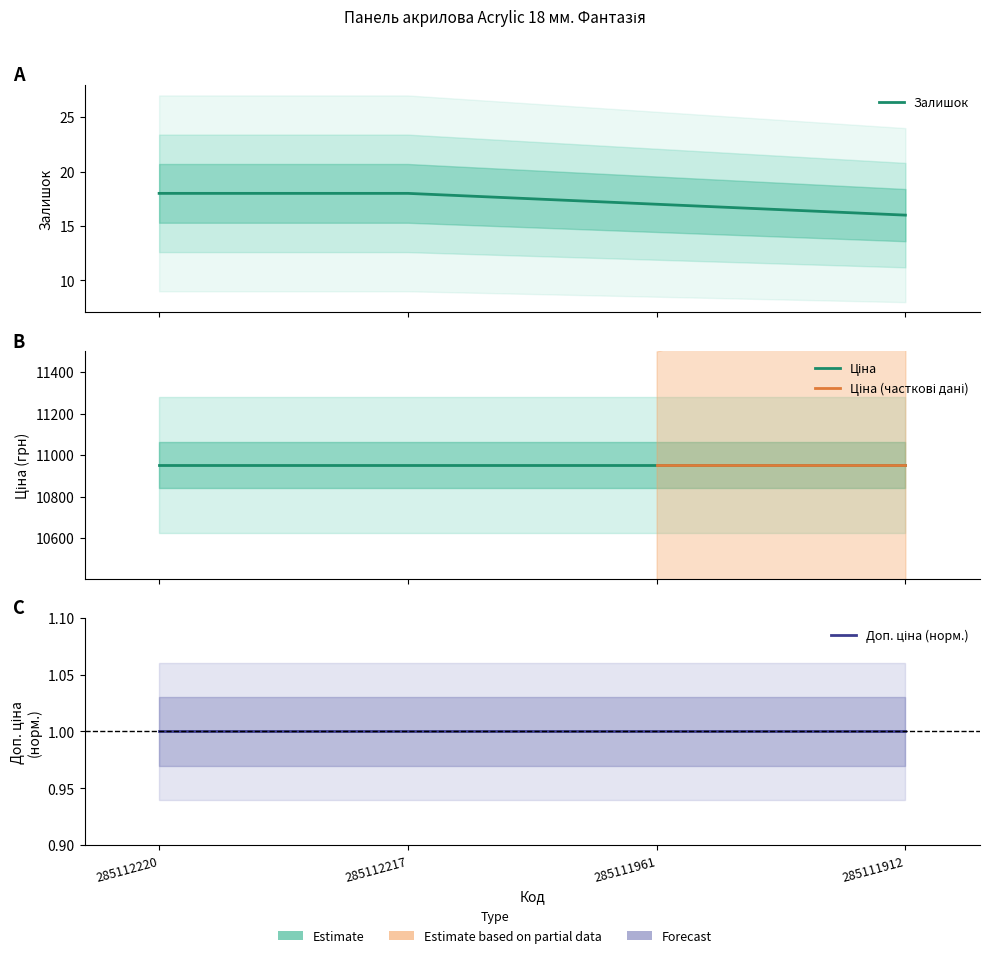

What is the sum of the Ціна values at 285111961 and 285111912?

21903.9